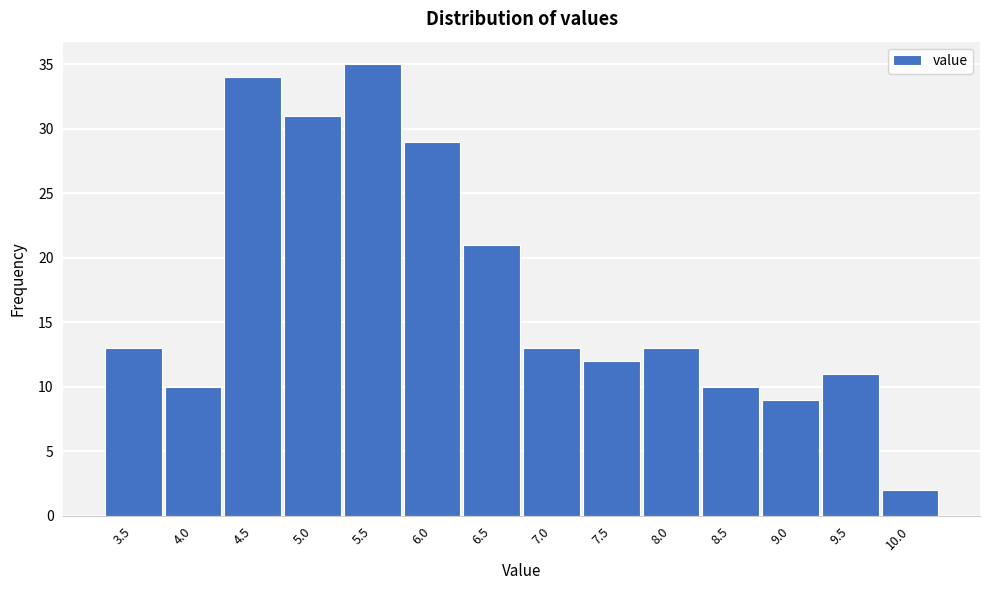

Reading left to right, list all the values displayed in this chart.

13	10	34	31	35	29	21	13	12	13	10	9	11	2